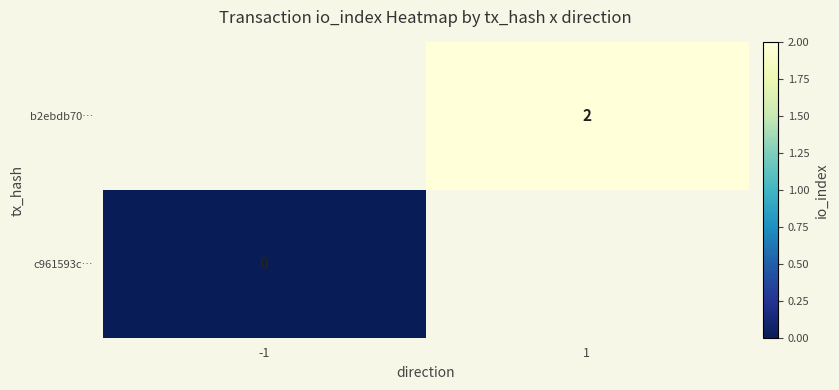

The value of b2ebdb70… at 1 is 1. True or false?

False